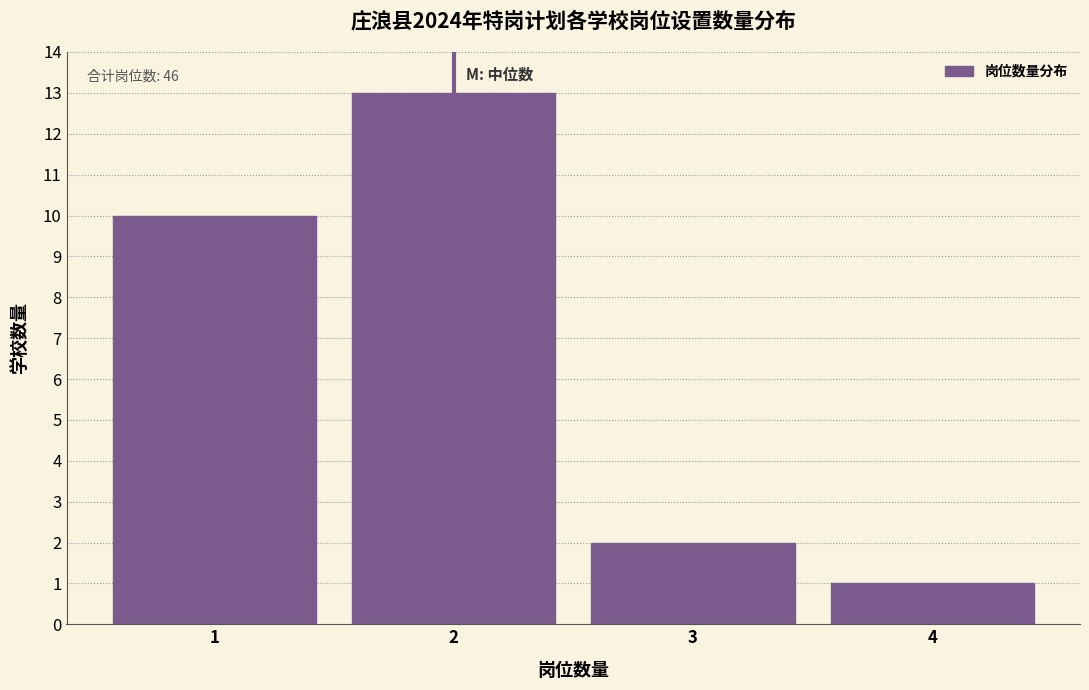

Which range on the x-axis has the tallest bar?

1.5 to 2.5